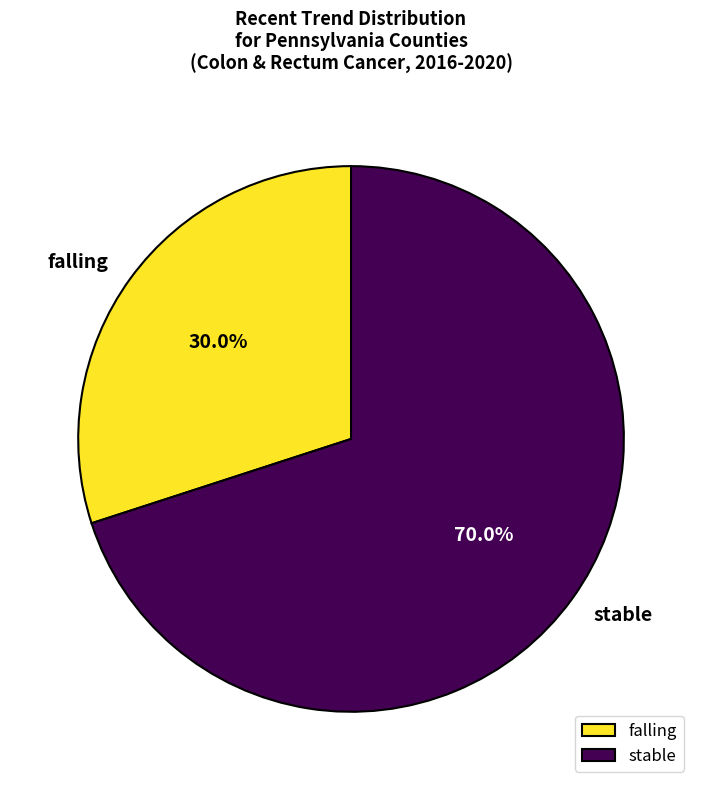

What is the smallest slice in the pie chart?

falling